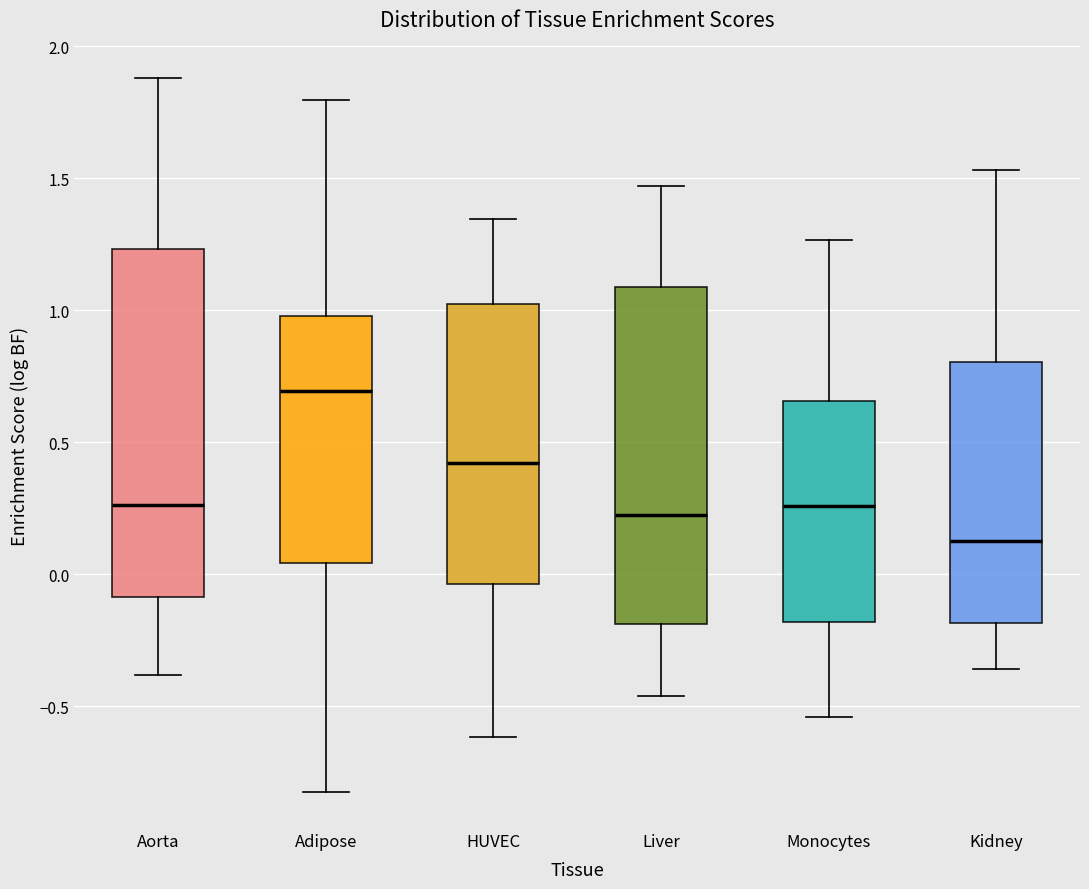

Reading left to right, transcribe this box plot: for each box, give where its median line is, the range the box spans, and where its two whiskers end, as read against the y-axis. The values are not printed on the chart, so give them approximately, as read against the axis.

Aorta: median 0.25, box -0.10 to 1.25, whiskers -0.40 to 1.90
Adipose: median 0.70, box 0.05 to 1.00, whiskers -0.85 to 1.80
HUVEC: median 0.40, box -0.05 to 1.00, whiskers -0.60 to 1.35
Liver: median 0.20, box -0.20 to 1.10, whiskers -0.45 to 1.45
Monocytes: median 0.25, box -0.20 to 0.65, whiskers -0.55 to 1.25
Kidney: median 0.15, box -0.20 to 0.80, whiskers -0.35 to 1.55